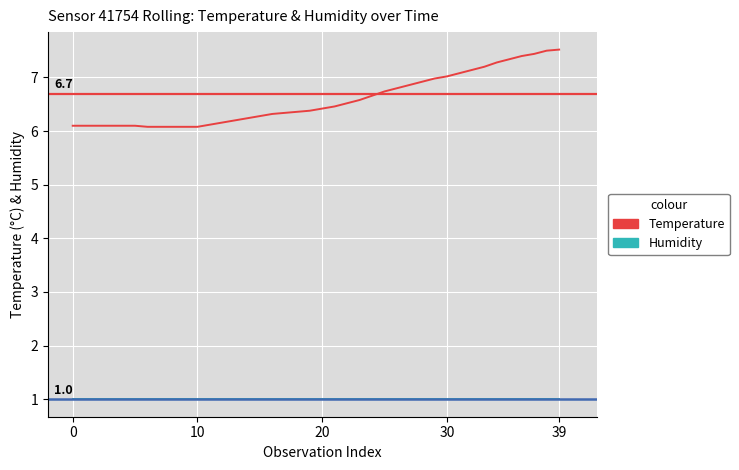

What is the highest value of the Humidity series?

1.0